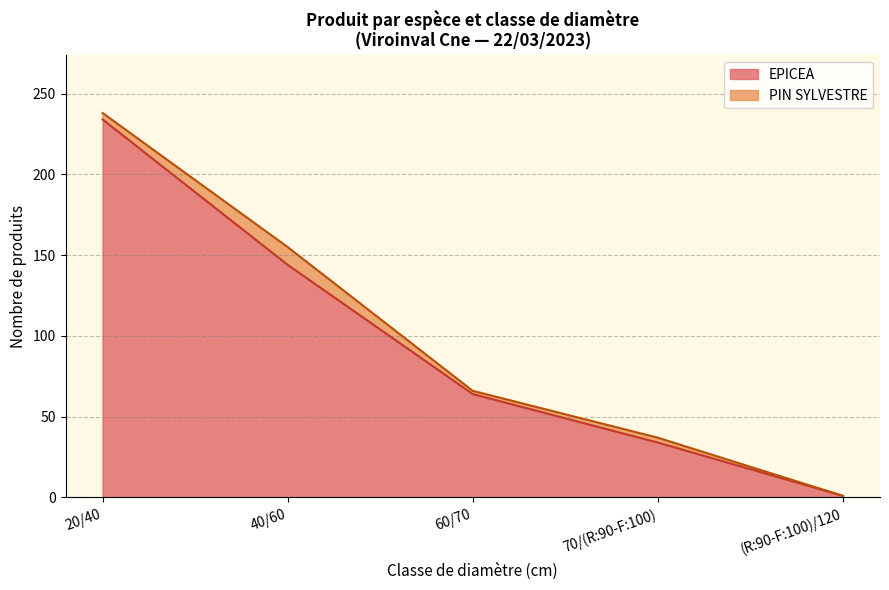

The PIN SYLVESTRE series shows -6 at (R:90-F:100)/120. True or false?

False